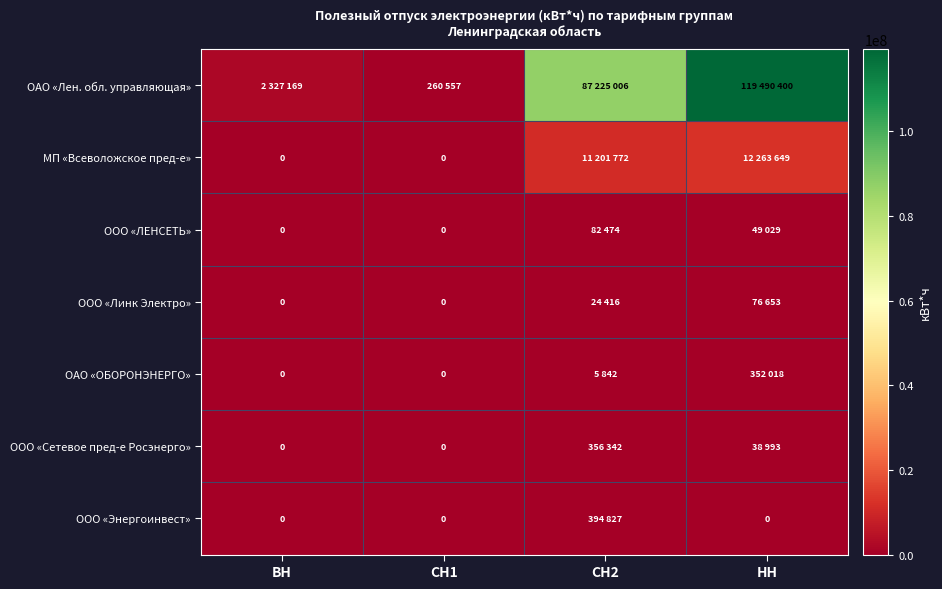

How many categories are shown in the chart?

4